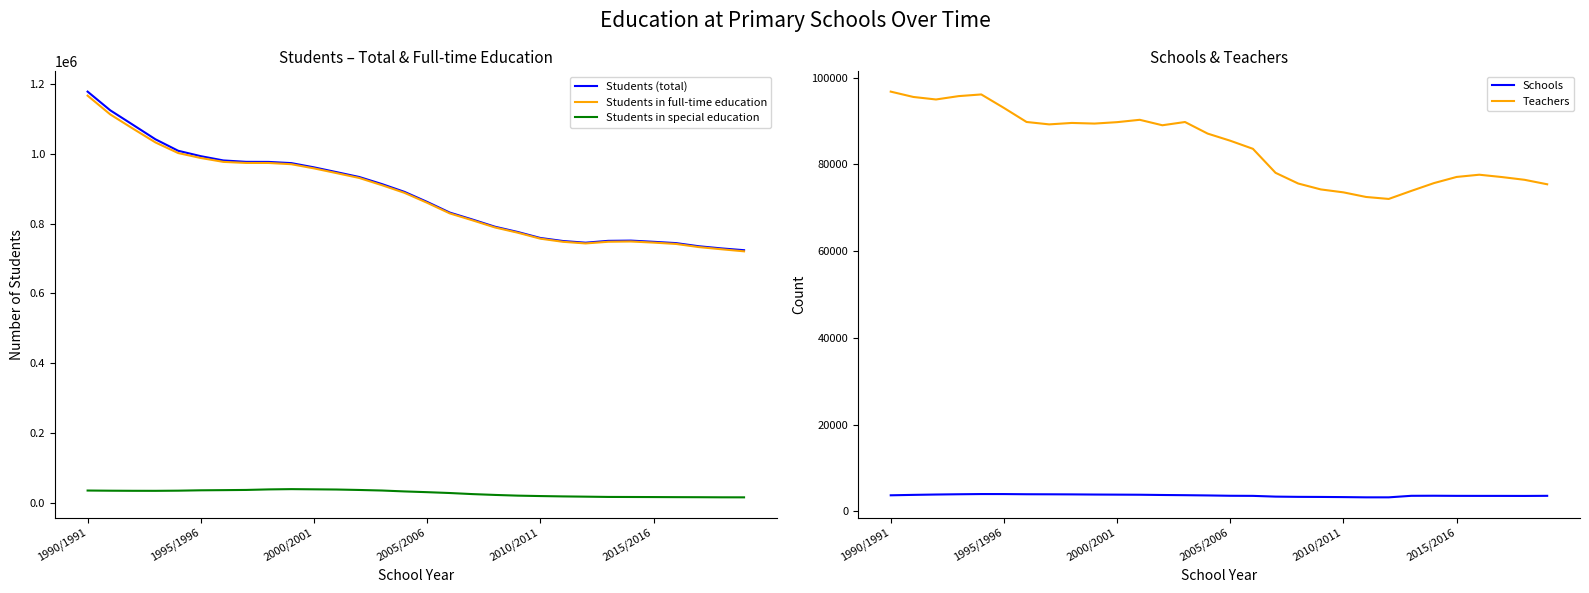

True or false: Students in special education and Students (total) intersect in this chart.

False